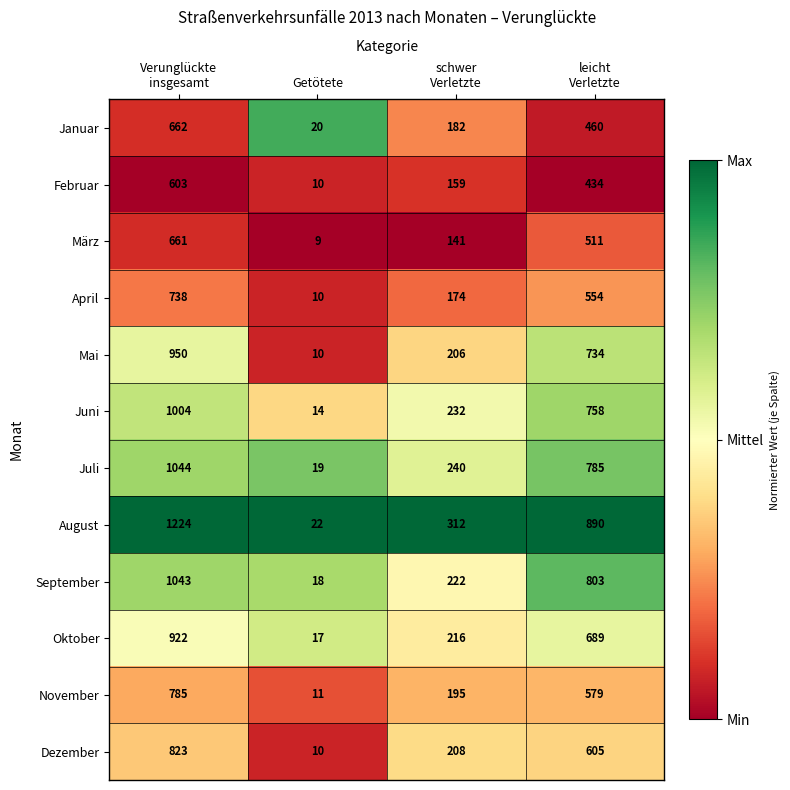

Which series has the widest spread of values?

August